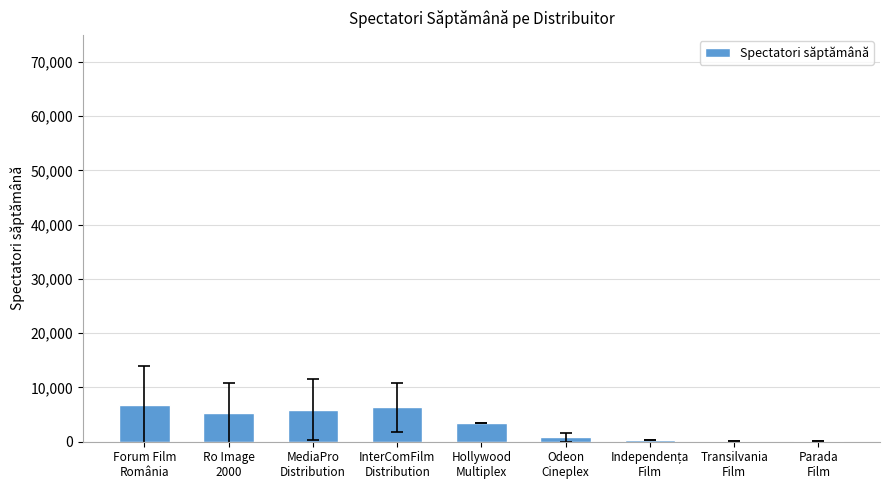

What is the ratio of the value at InterComFilm
Distribution to the value at MediaPro
Distribution?

1.1